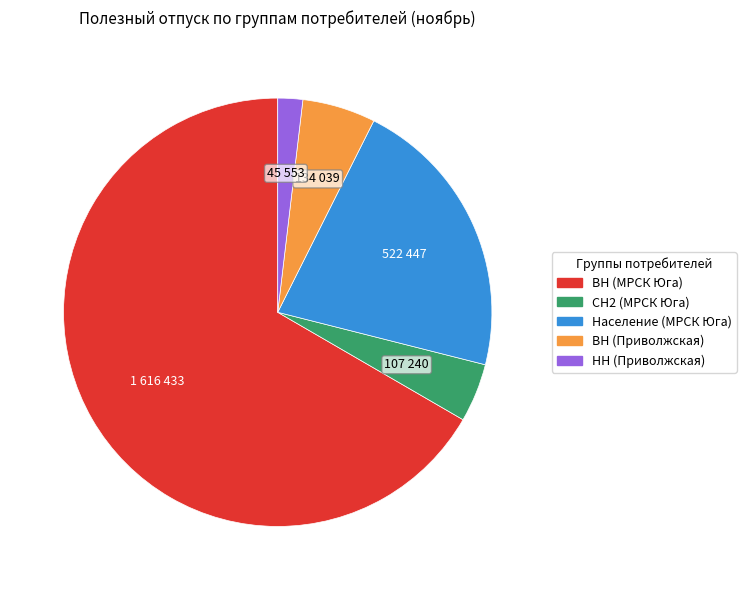

Is there a majority slice in this chart?

Yes